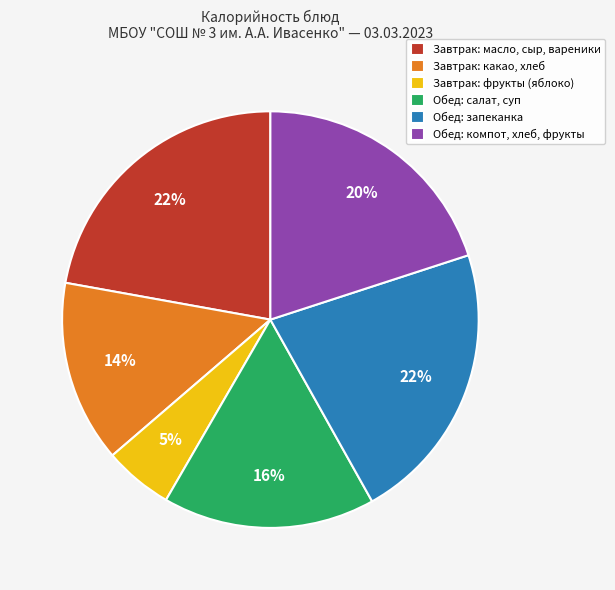

To the nearest percent, what percentage of the pie is Завтрак: фрукты (яблоко)?

5%